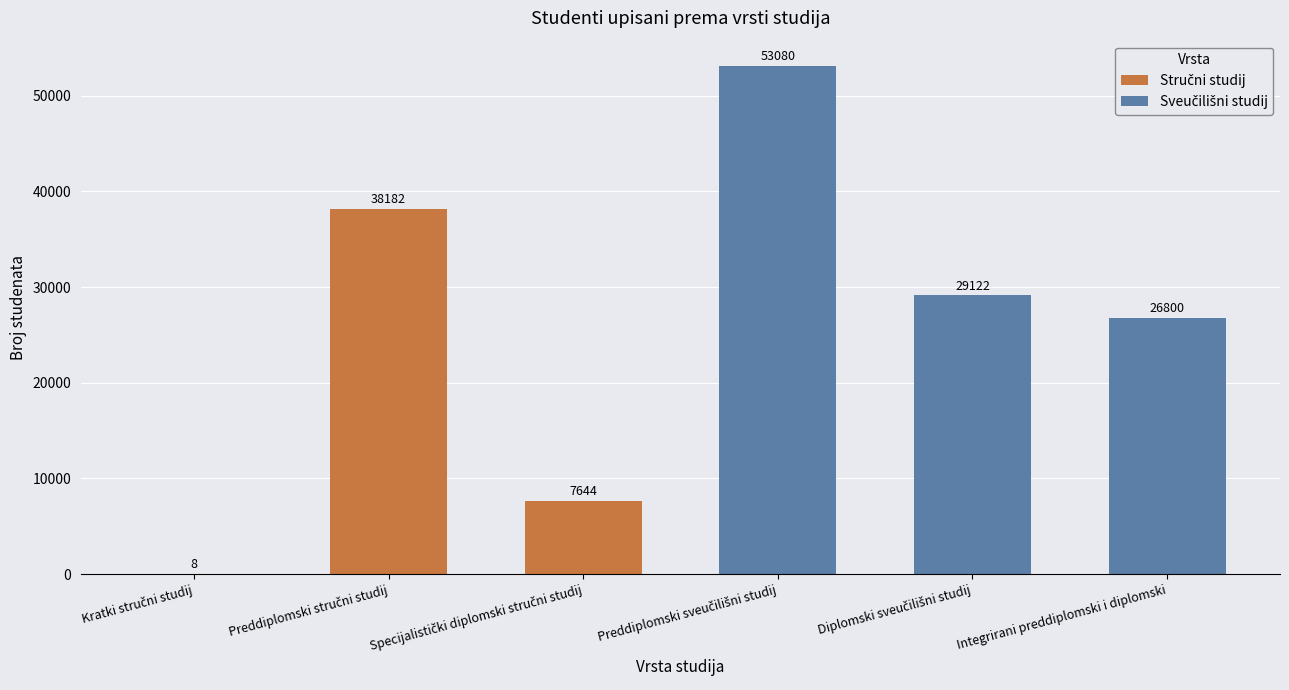

What is the spread (max minus min) of values at Preddiplomski stručni studij?

38182